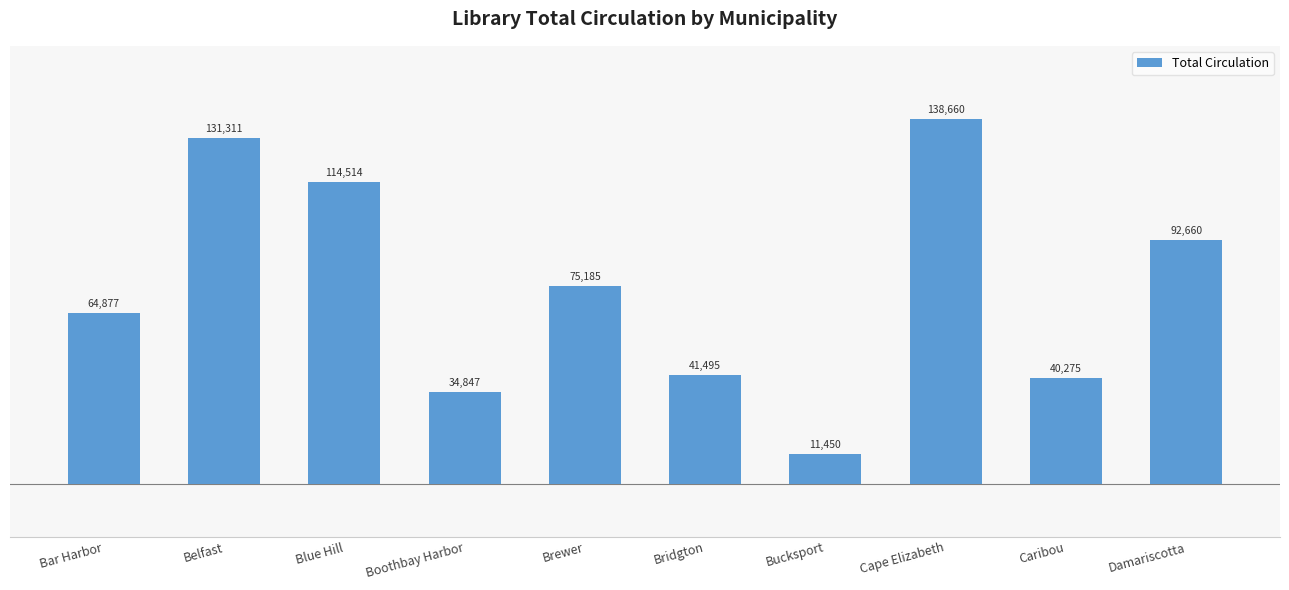

List the labels in order of value, largest first.

Cape Elizabeth, Belfast, Blue Hill, Damariscotta, Brewer, Bar Harbor, Bridgton, Caribou, Boothbay Harbor, Bucksport